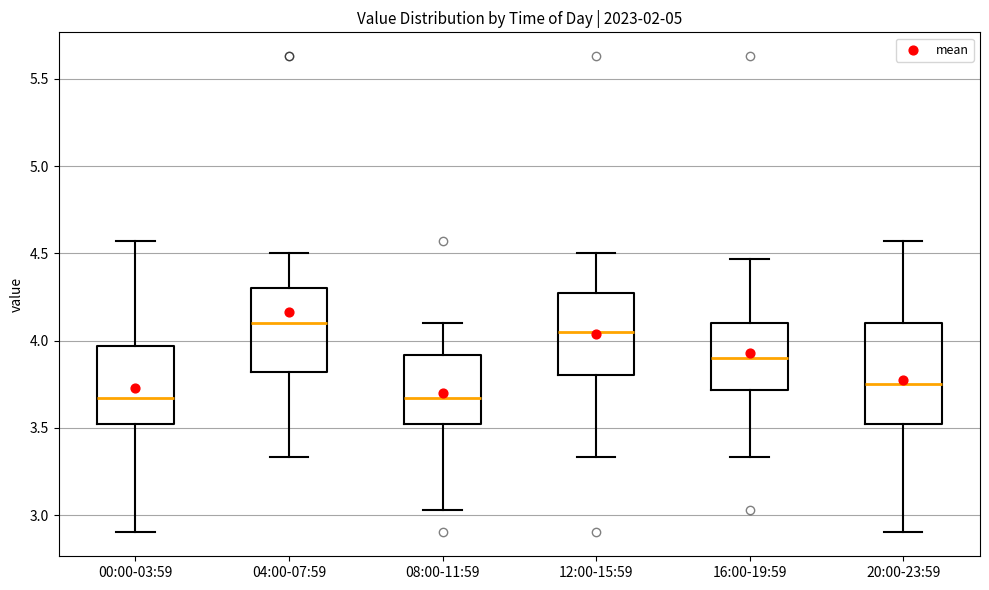

Reading left to right, transcribe this box plot: for each box, give where its median line is, the range the box spans, and where its two whiskers end, as read against the y-axis. The values are not printed on the chart, so give them approximately, as read against the axis.

00:00-03:59: median 3.65, box 3.50 to 3.95, whiskers 2.90 to 4.55
04:00-07:59: median 4.10, box 3.80 to 4.30, whiskers 3.35 to 4.50
08:00-11:59: median 3.65, box 3.50 to 3.90, whiskers 3.05 to 4.10
12:00-15:59: median 4.05, box 3.80 to 4.25, whiskers 3.35 to 4.50
16:00-19:59: median 3.90, box 3.70 to 4.10, whiskers 3.35 to 4.45
20:00-23:59: median 3.75, box 3.50 to 4.10, whiskers 2.90 to 4.55